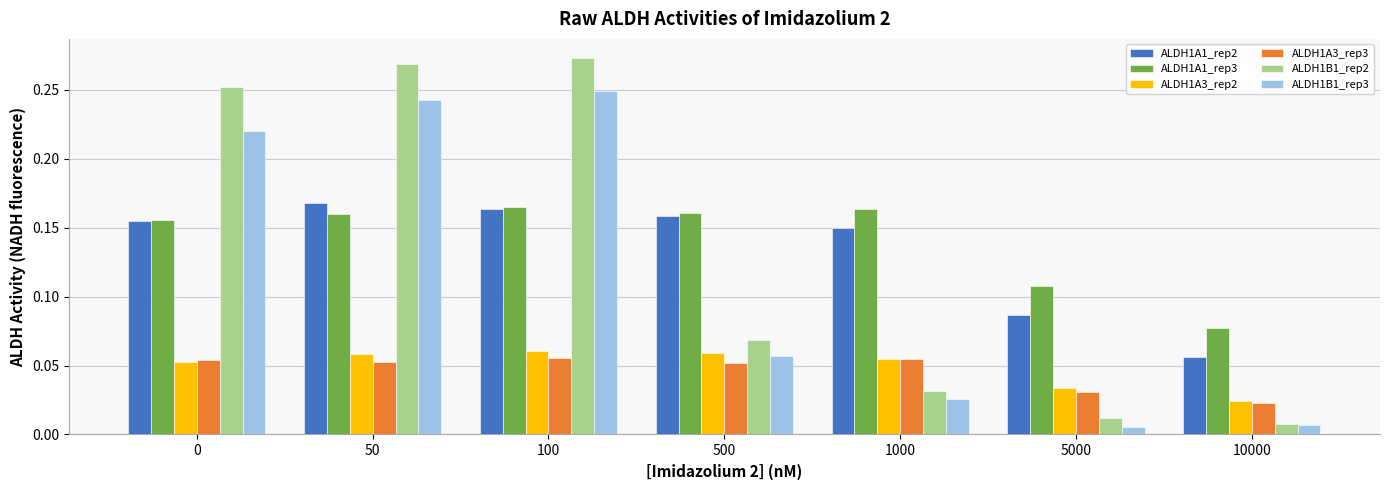

What is the total value across all series at 50?

1.0